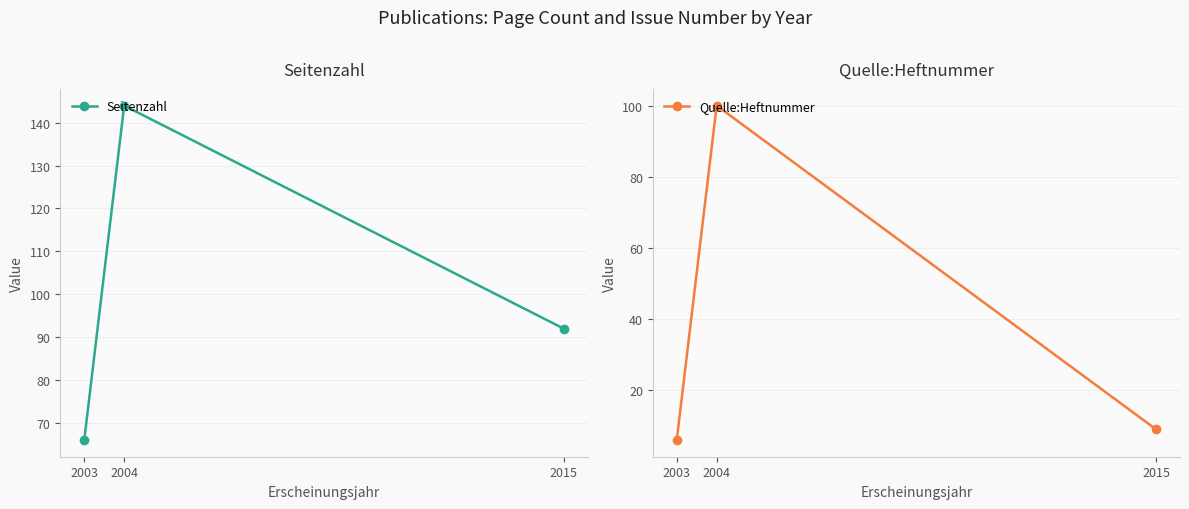

Which series has the largest total across all categories?

Seitenzahl